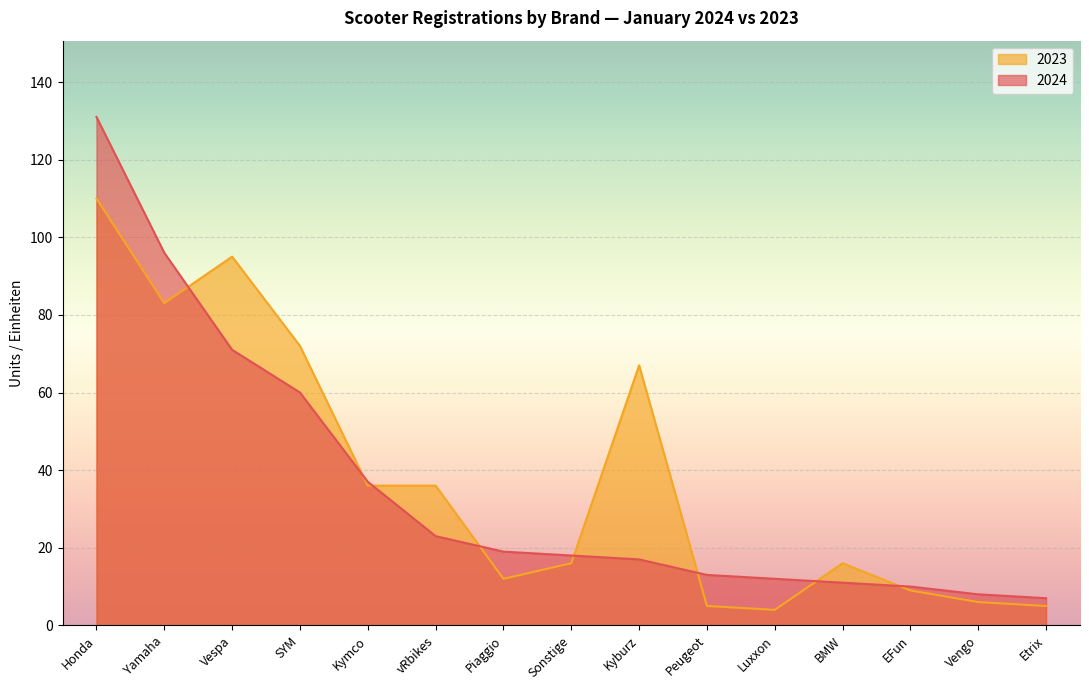

Which series has the largest total across all categories?

2023